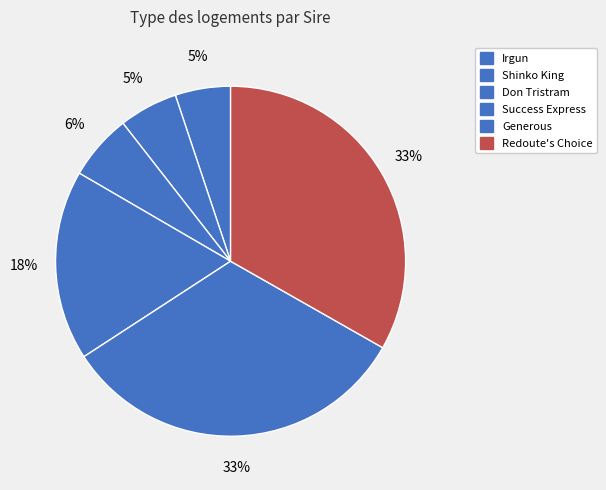

How many slices are in this pie chart?

6